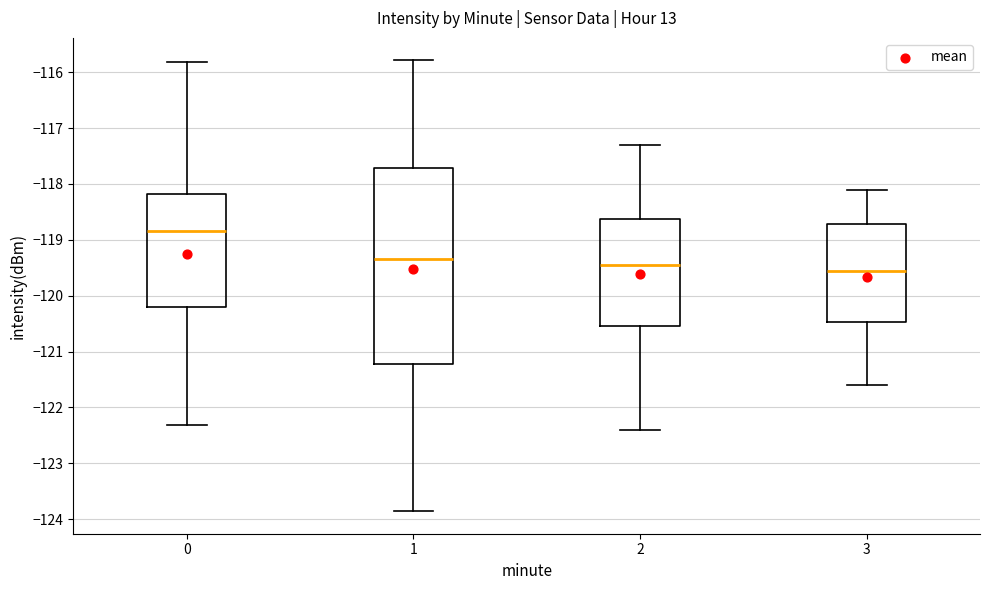

Where is the upper edge of the box at x = 3 on the y-axis? The values are not printed on the chart, so give them approximately, as read against the axis.

-118.7